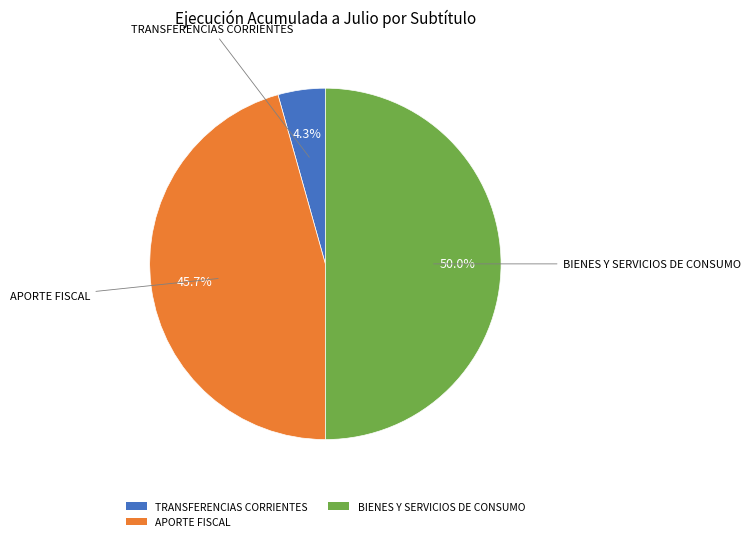

What percentage is the BIENES Y SERVICIOS DE CONSUMO slice, to the nearest percent?

50%